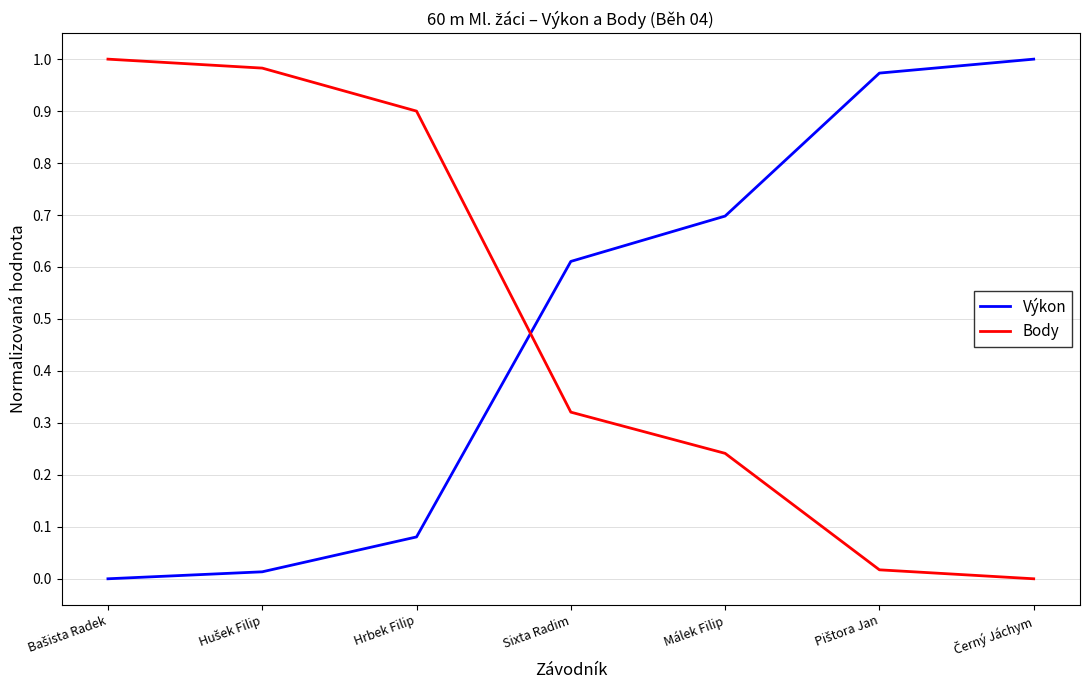

Is it true that Body equals 0.9 at Hrbek Filip?

True